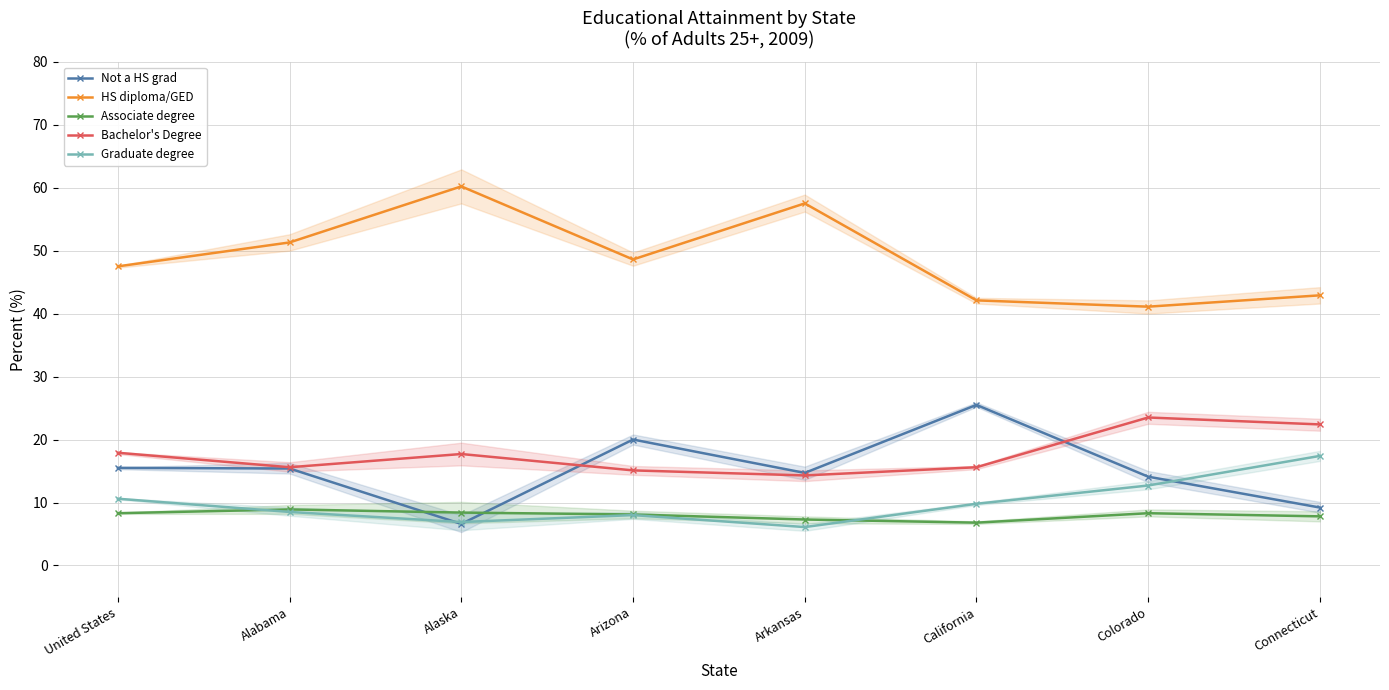

How many interior local peaks does the Not a HS grad series have?

2